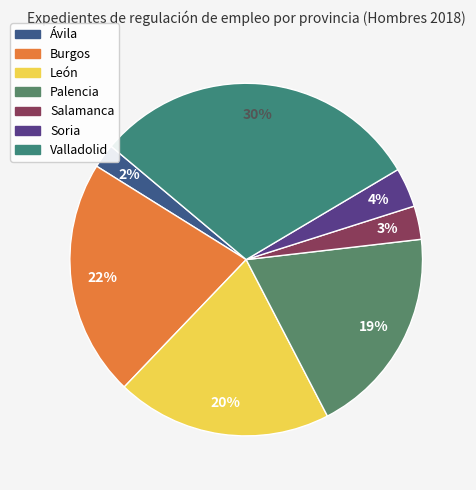

How many slices are in this pie chart?

7